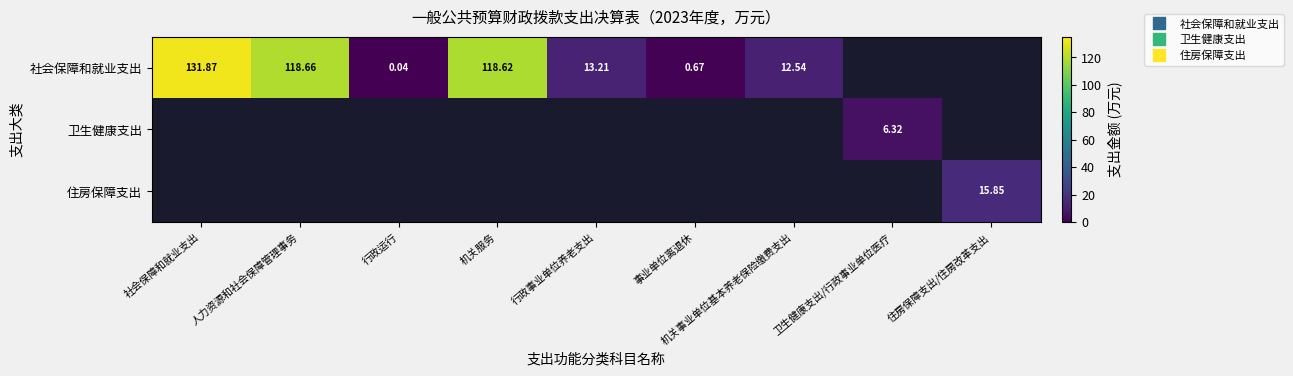

At how many categories does at least one series exceed 75?

3